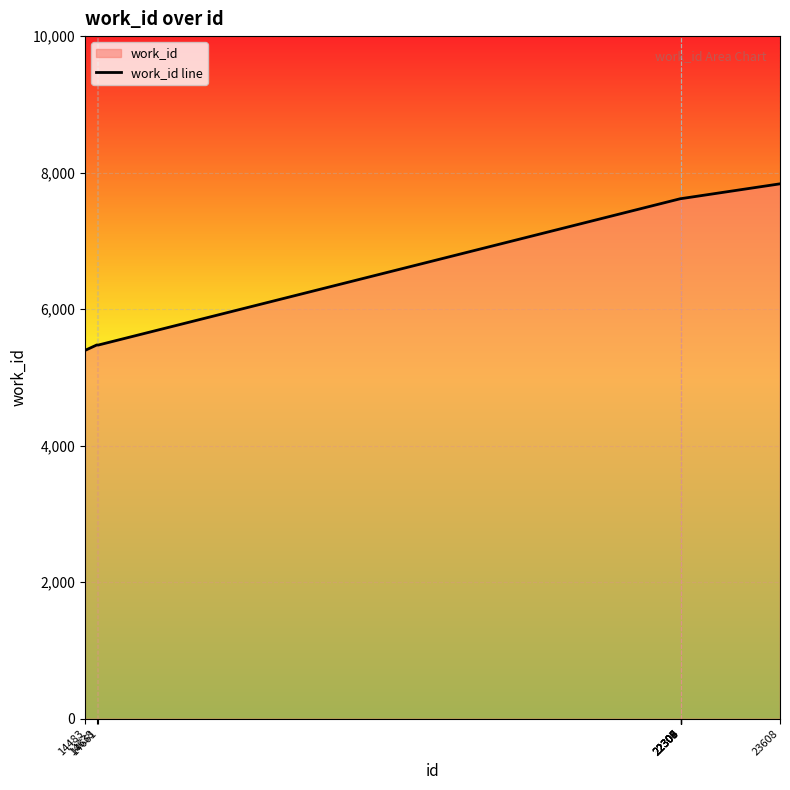

What is the minimum value shown in the chart?

5395